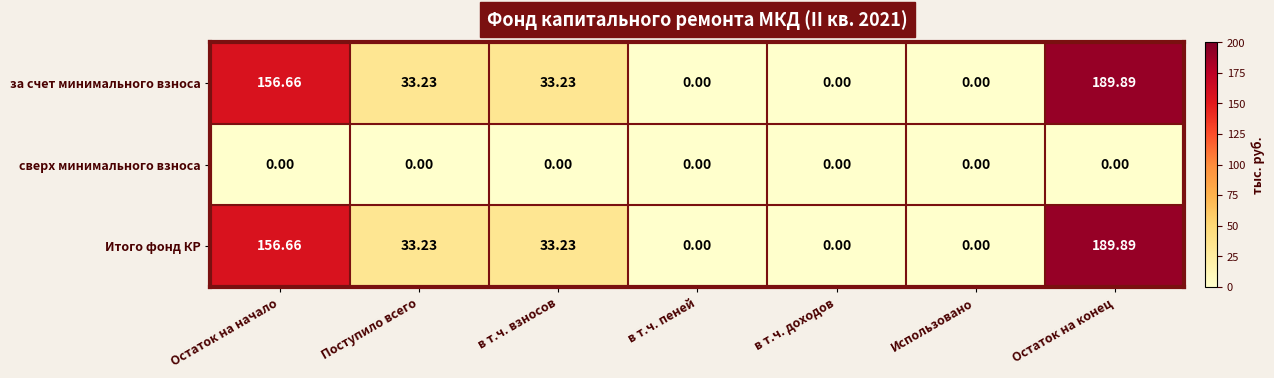

Which category has the highest value across all series?

Остаток на конец